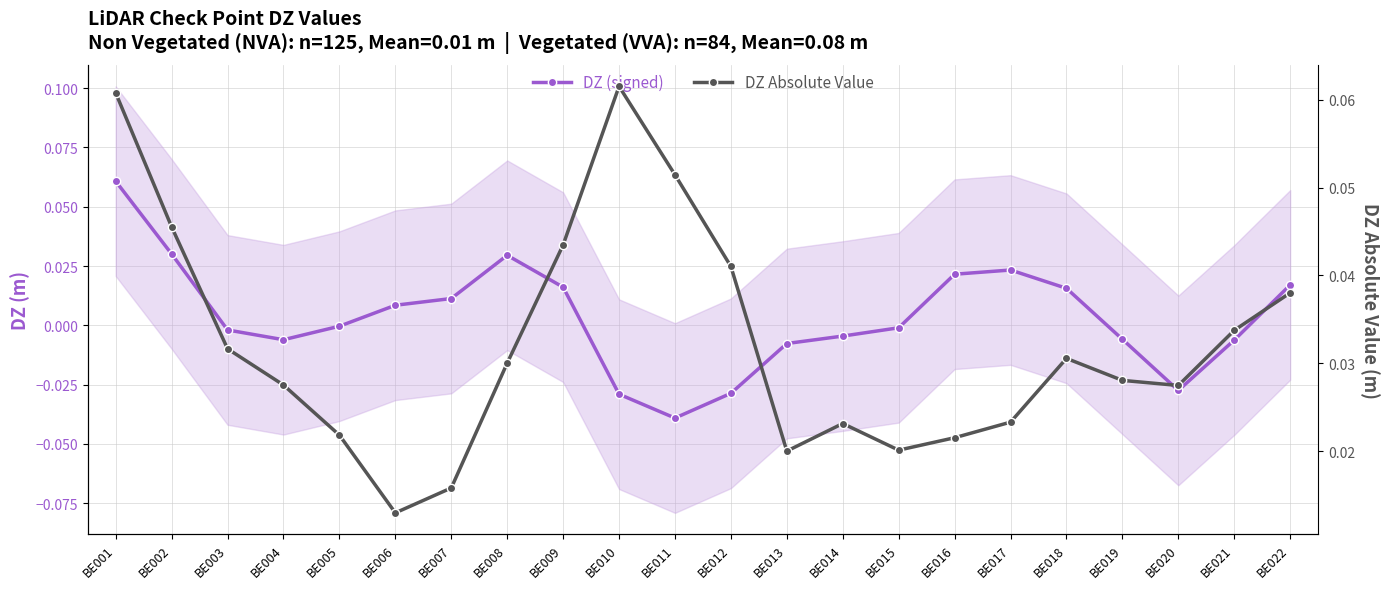

What are all the series names shown in the legend?

DZ (signed), DZ Absolute Value